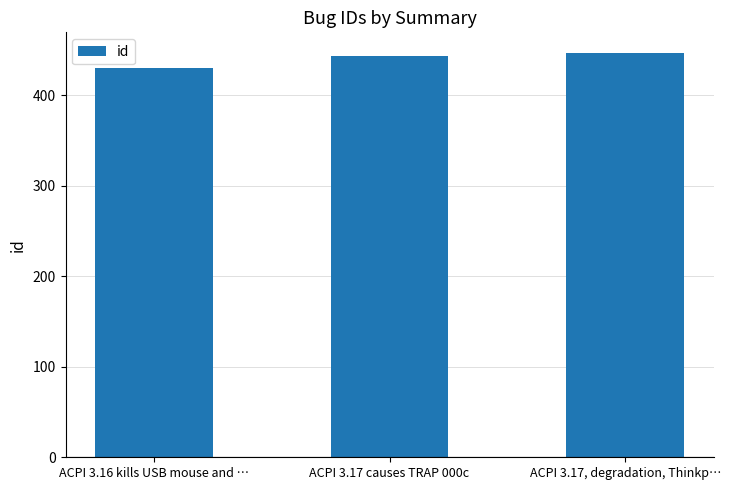

What is the difference between the maximum and second lowest values?

4